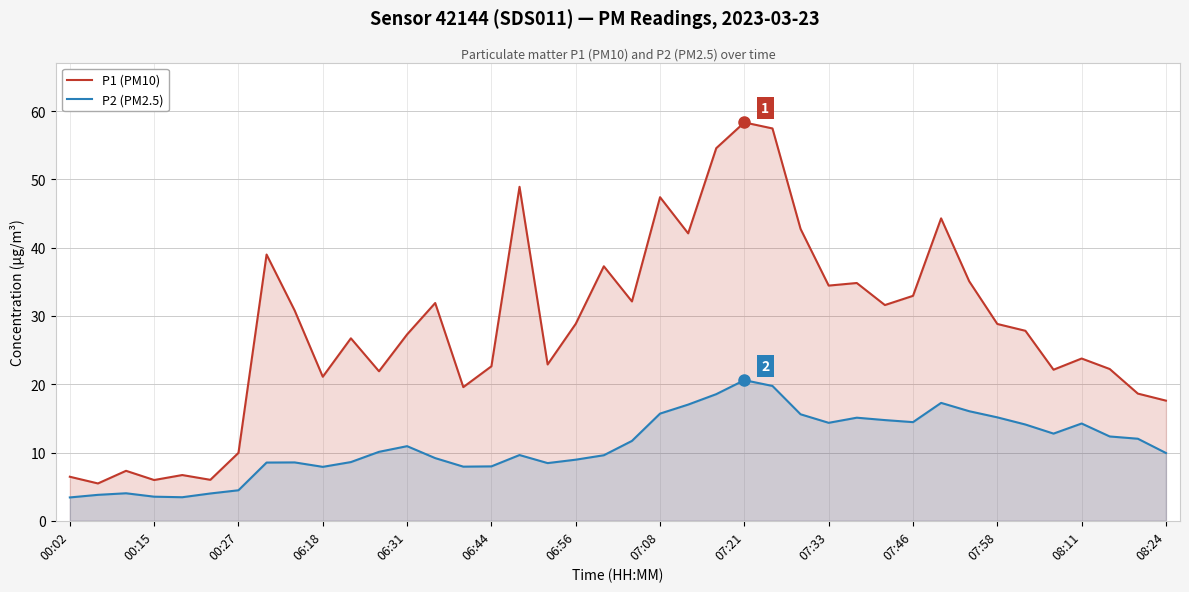

Which series has the largest total across all categories?

P1 (PM10)